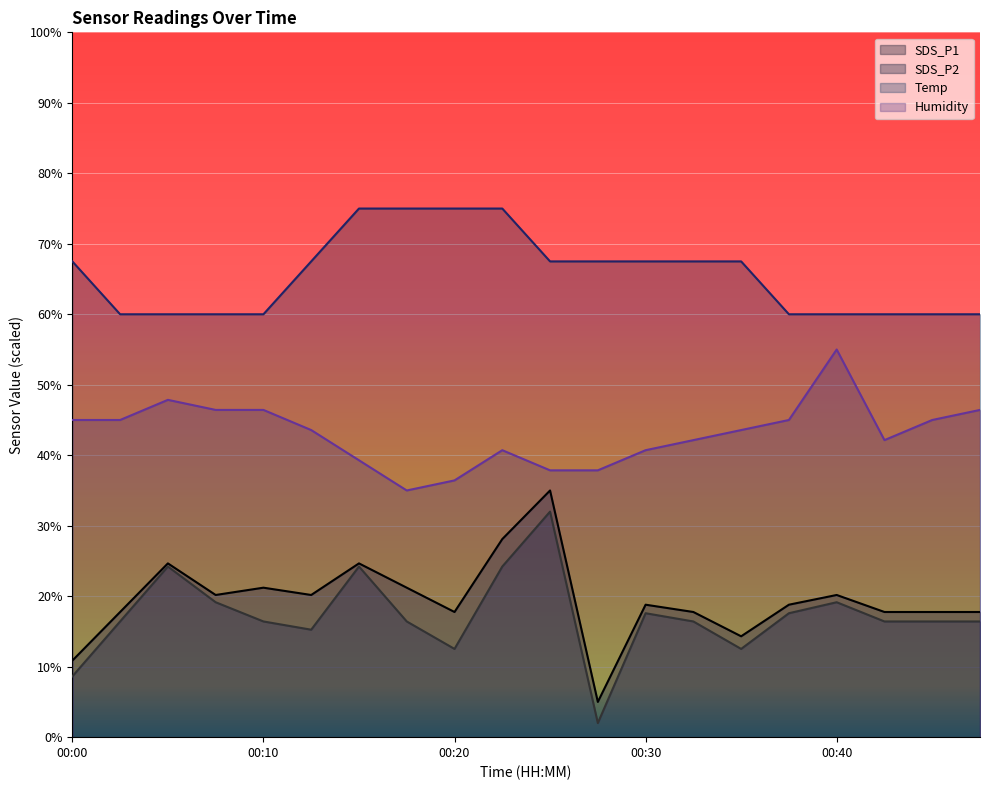

Between 00:22 and 00:37, which series saw the biggest shift?

Temp